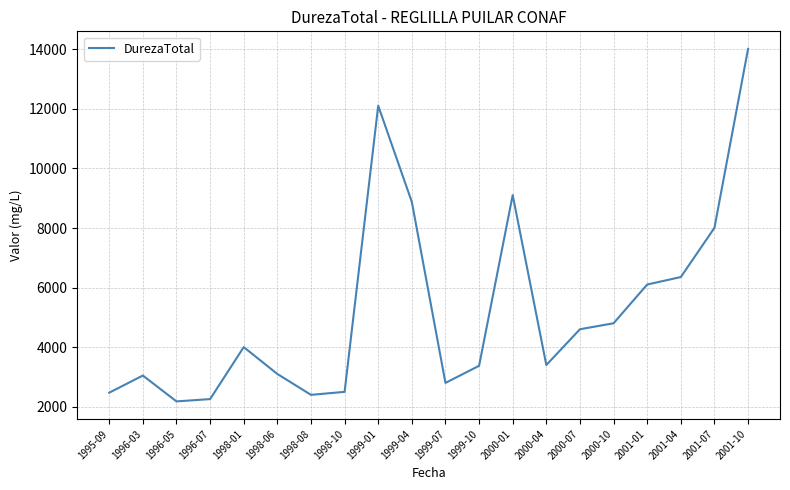

Is it true that the value at 1996-03 is 3050?

True